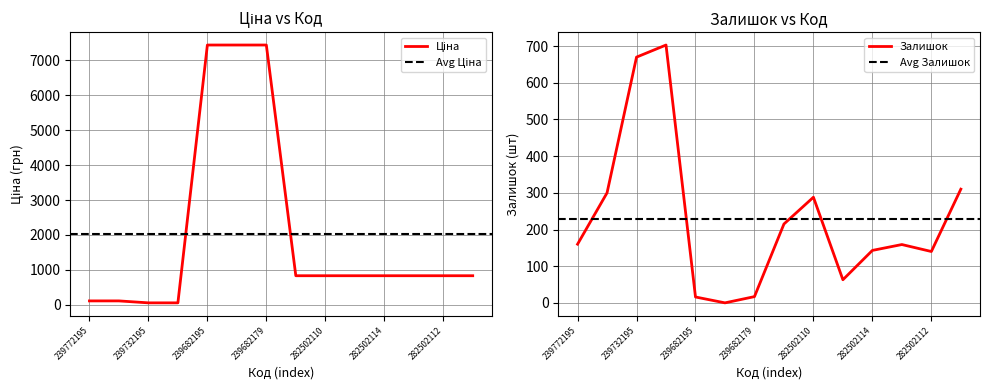

What is the difference between the maximum and second lowest values in the Залишок series?

687